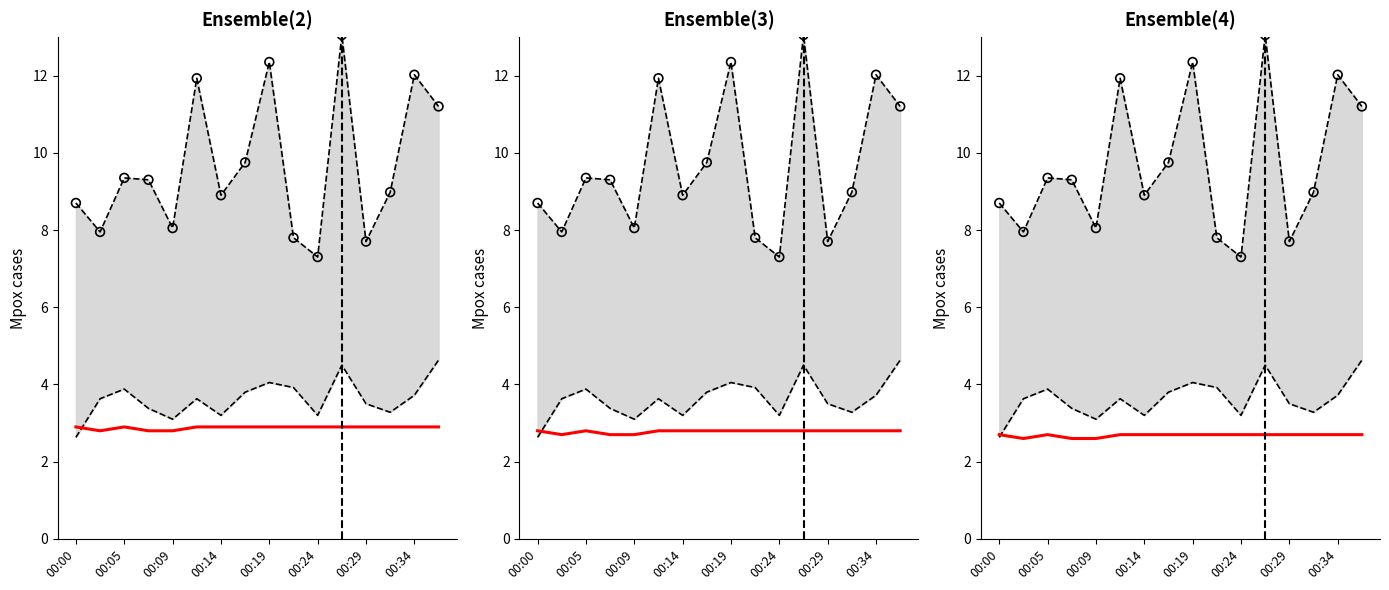

At which category is the sum across all series the highest?

11